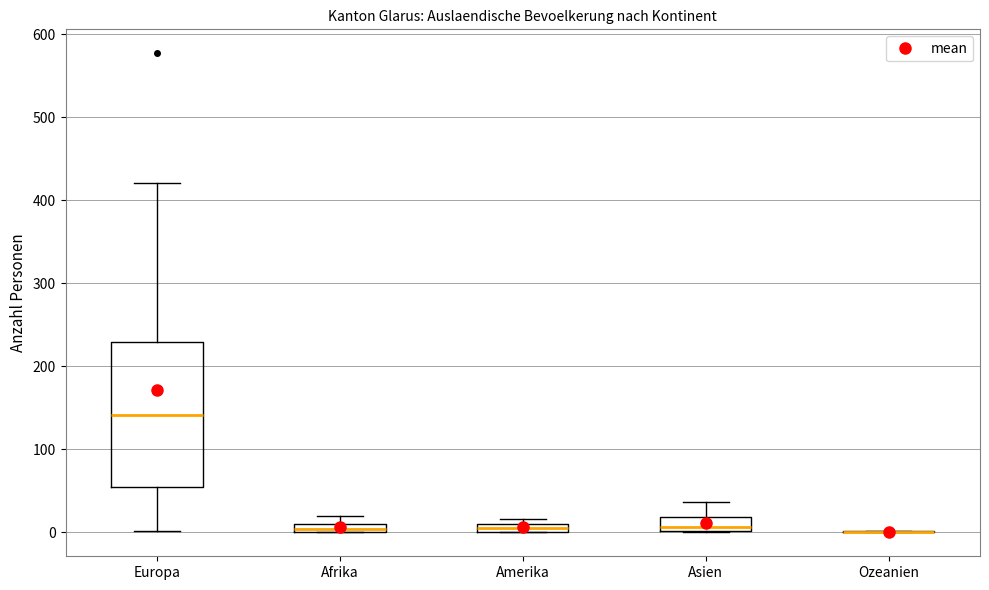

Where is the upper edge of the box for Amerika on the y-axis? The values are not printed on the chart, so give them approximately, as read against the axis.

10